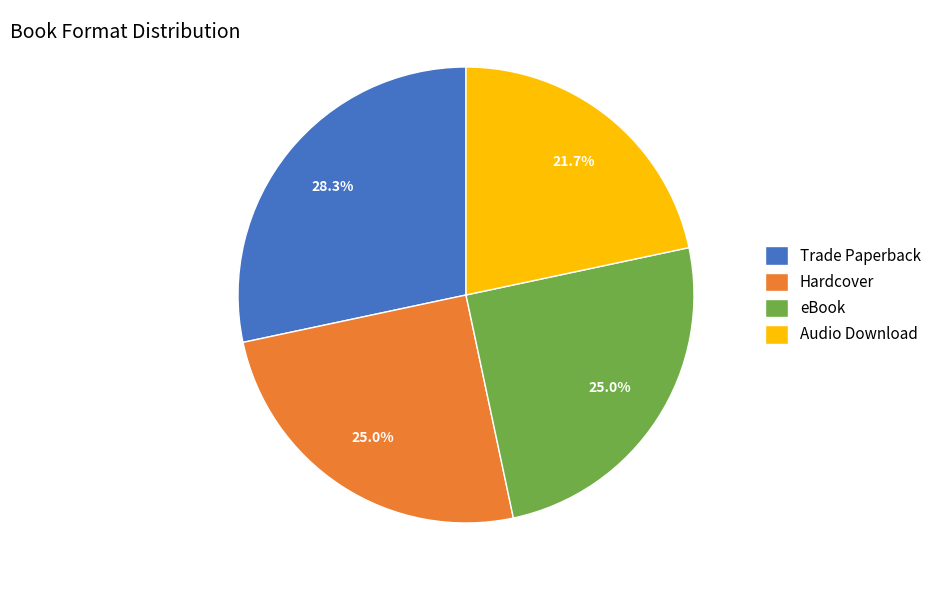

Is there any slice that represents more than half of the pie?

No